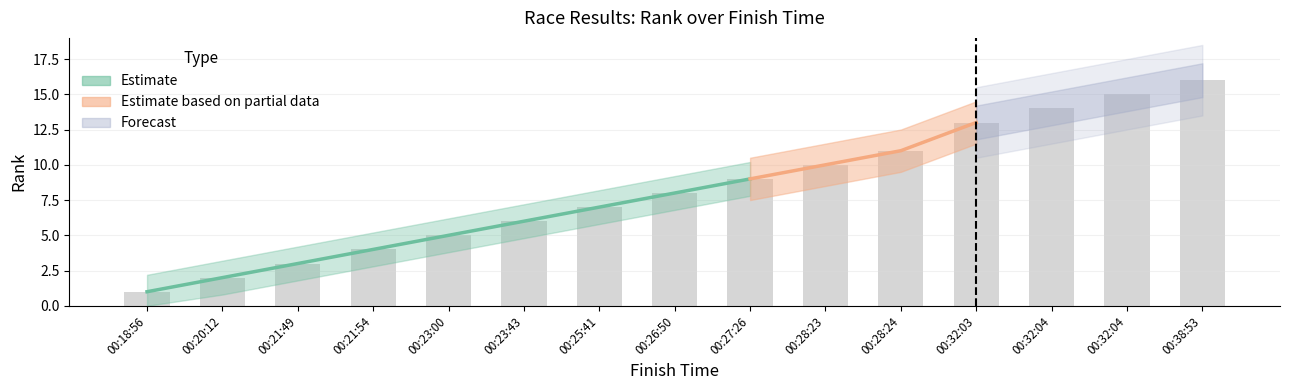

What is the smallest value displayed?

1